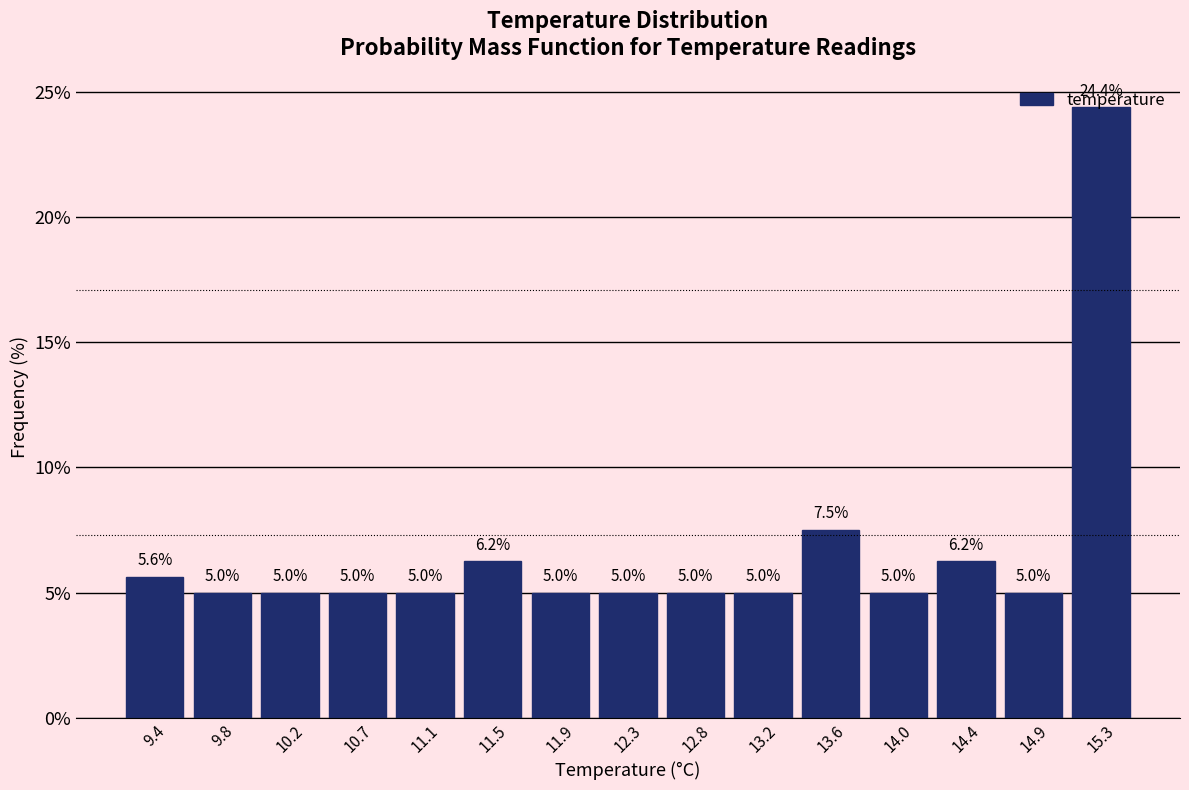

Reading left to right, transcribe this chart: for each bar, give the range it covers on the x-axis and its height. The bar edges are not printed on the chart, so give them approximately, as read against the axis.

9.20 to 9.62: 5.6
9.62 to 10.04: 5.0
10.04 to 10.46: 5.0
10.46 to 10.88: 5.0
10.88 to 11.30: 5.0
11.30 to 11.72: 6.2
11.72 to 12.14: 5.0
12.14 to 12.56: 5.0
12.56 to 12.98: 5.0
12.98 to 13.40: 5.0
13.40 to 13.82: 7.5
13.82 to 14.24: 5.0
14.24 to 14.66: 6.2
14.66 to 15.08: 5.0
15.08 to 15.50: 24.4